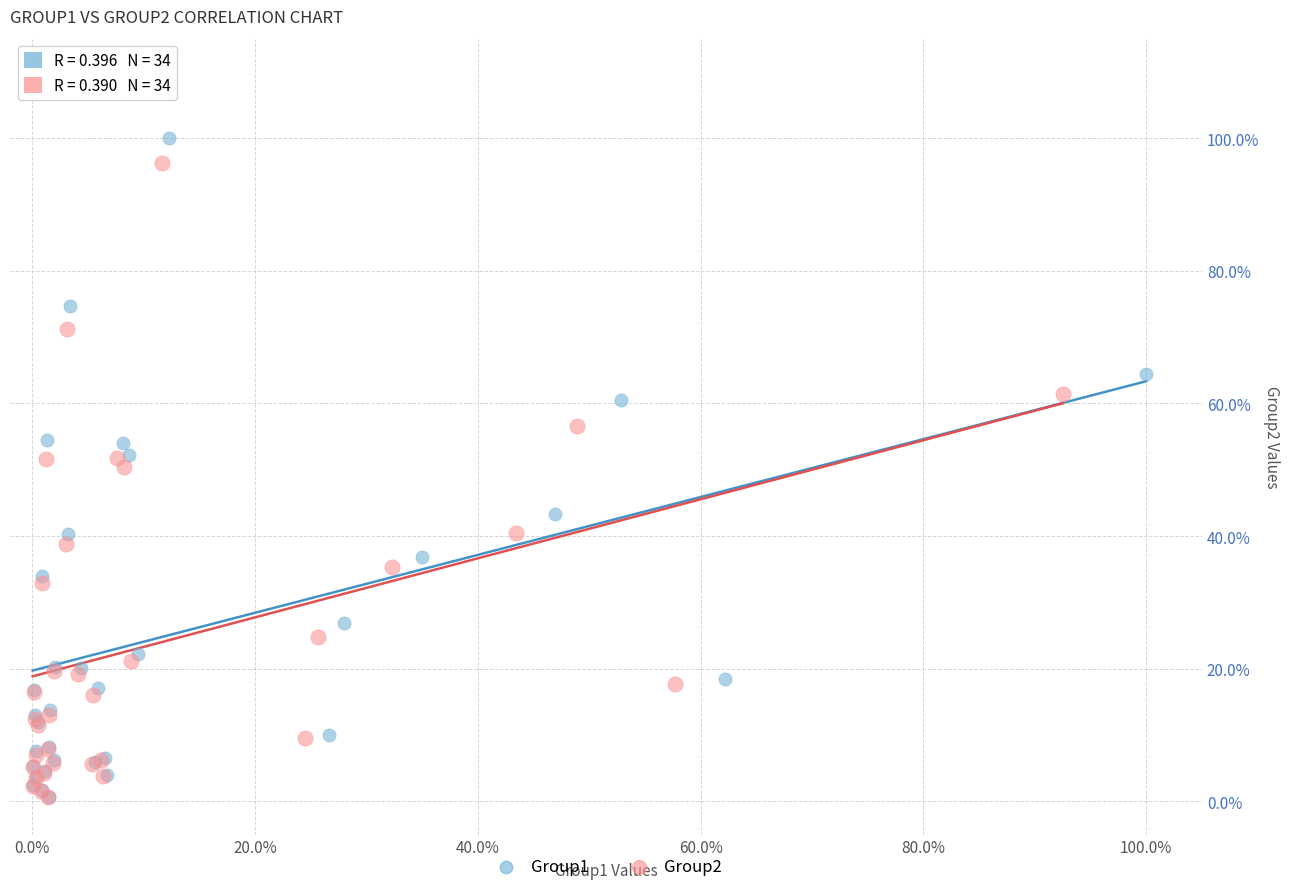

Which series has the widest spread of Y values?

Group1